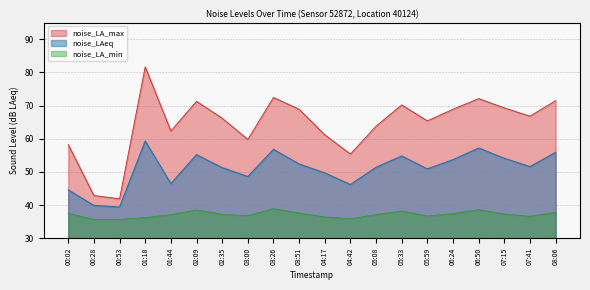

At which category does noise_LA_min reach its first local peak?

02:09